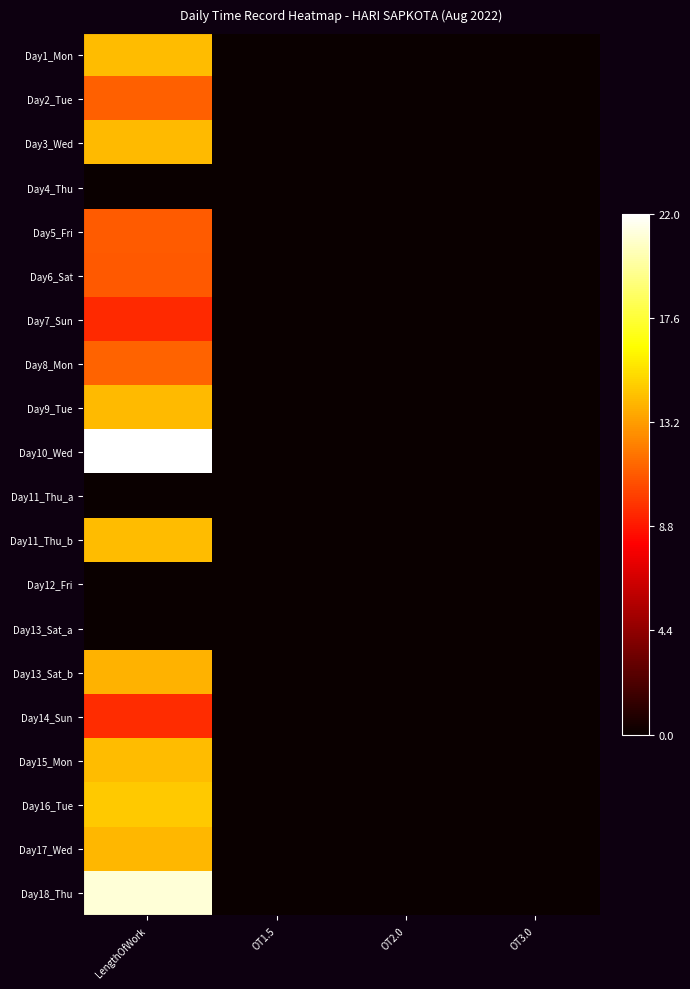

Reading right to left, transcribe all the data shown in this chart.

Day1_Mon: OT3.0=0.0	OT2.0=0.0	OT1.5=0.0	LengthOfWork=14.2
Day2_Tue: OT3.0=0.0	OT2.0=0.0	OT1.5=0.0	LengthOfWork=11.2
Day3_Wed: OT3.0=0.0	OT2.0=0.0	OT1.5=0.0	LengthOfWork=14.2
Day4_Thu: OT3.0=0.0	OT2.0=0.0	OT1.5=0.0	LengthOfWork=0.0
Day5_Fri: OT3.0=0.0	OT2.0=0.0	OT1.5=0.0	LengthOfWork=11.1
Day6_Sat: OT3.0=0.0	OT2.0=0.0	OT1.5=0.0	LengthOfWork=10.9
Day7_Sun: OT3.0=0.0	OT2.0=0.0	OT1.5=0.0	LengthOfWork=9.4
Day8_Mon: OT3.0=0.0	OT2.0=0.0	OT1.5=0.0	LengthOfWork=11.3
Day9_Tue: OT3.0=0.0	OT2.0=0.0	OT1.5=0.0	LengthOfWork=14.2
Day10_Wed: OT3.0=0.0	OT2.0=0.0	OT1.5=0.0	LengthOfWork=22.0
Day11_Thu_a: OT3.0=0.0	OT2.0=0.0	OT1.5=0.0	LengthOfWork=0.0
Day11_Thu_b: OT3.0=0.0	OT2.0=0.0	OT1.5=0.0	LengthOfWork=14.3
Day12_Fri: OT3.0=0.0	OT2.0=0.0	OT1.5=0.0	LengthOfWork=0.0
Day13_Sat_a: OT3.0=0.0	OT2.0=0.0	OT1.5=0.0	LengthOfWork=0.0
Day13_Sat_b: OT3.0=0.0	OT2.0=0.0	OT1.5=0.0	LengthOfWork=13.9
Day14_Sun: OT3.0=0.0	OT2.0=0.0	OT1.5=0.0	LengthOfWork=9.5
Day15_Mon: OT3.0=0.0	OT2.0=0.0	OT1.5=0.0	LengthOfWork=14.2
Day16_Tue: OT3.0=0.0	OT2.0=0.0	OT1.5=0.0	LengthOfWork=14.6
Day17_Wed: OT3.0=0.0	OT2.0=0.0	OT1.5=0.0	LengthOfWork=14.1
Day18_Thu: OT3.0=0.0	OT2.0=0.0	OT1.5=0.0	LengthOfWork=21.1